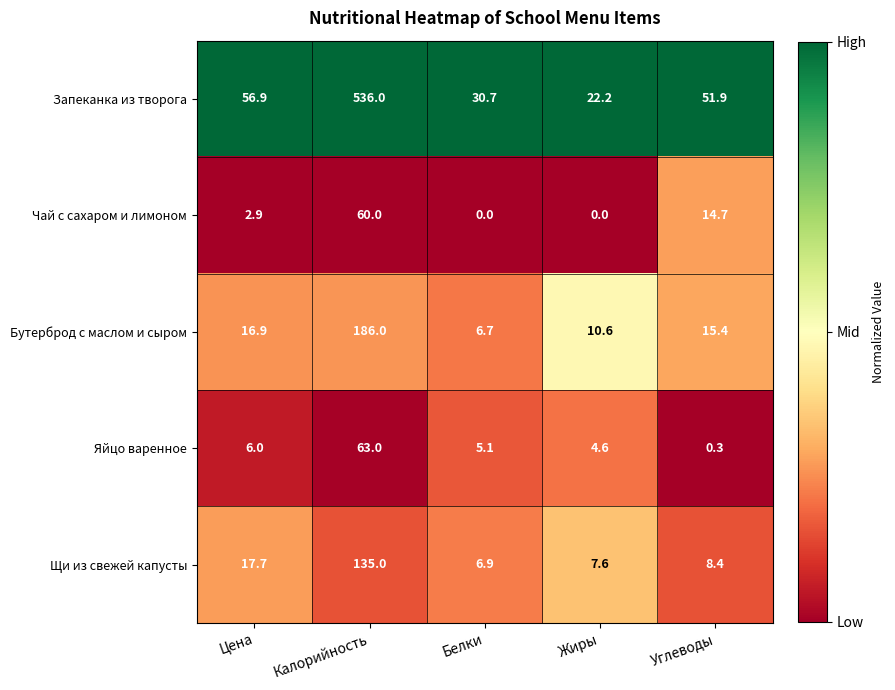

What is the difference between the maximum and second lowest values in the Яйцо варенное series?

58.4